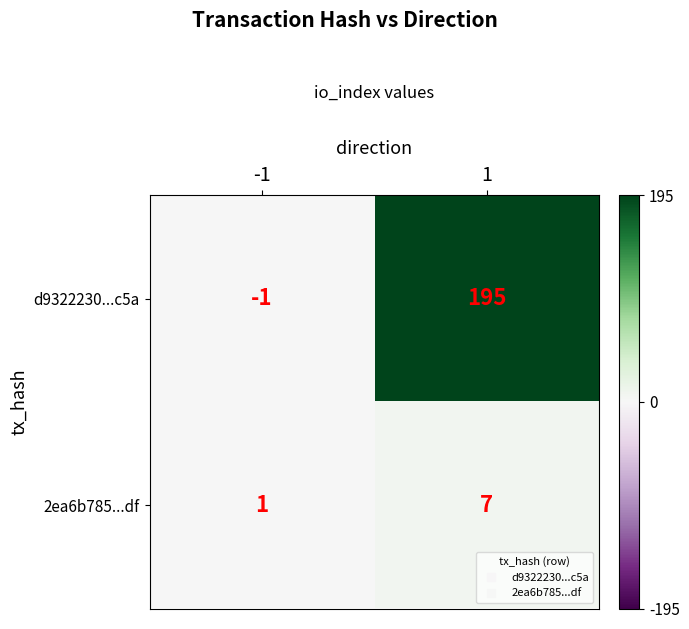

True or false: 2ea6b785...df has a value of 0 at -1.

False